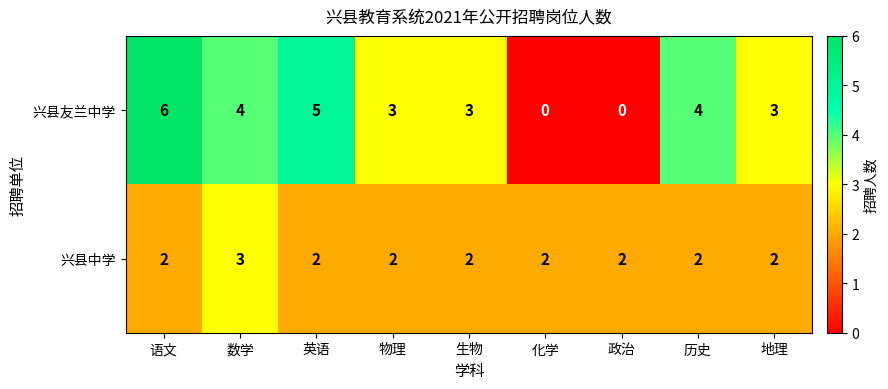

Reading left to right, transcribe all the data shown in this chart.

兴县友兰中学: 语文=6	数学=4	英语=5	物理=3	生物=3	化学=0	政治=0	历史=4	地理=3
兴县中学: 语文=2	数学=3	英语=2	物理=2	生物=2	化学=2	政治=2	历史=2	地理=2